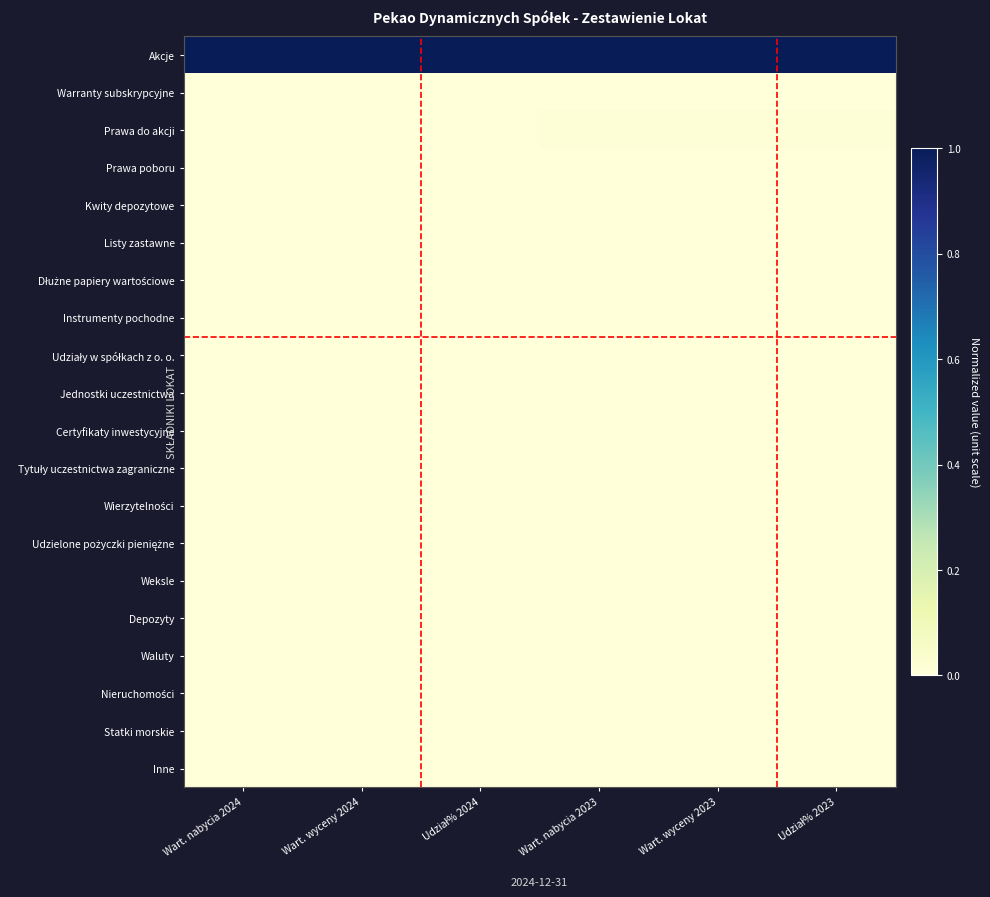

List the series in order of their peak value, lowest first.

Warranty subskrypcyjne, Prawa poboru, Kwity depozytowe, Listy zastawne, Dłużne papiery wartościowe, Udziały w spółkach z o. o., Jednostki uczestnictwa, Certyfikaty inwestycyjne, Tytuły uczestnictwa zagraniczne, Wierzytelności, Udzielone pożyczki pieniężne, Weksle, Depozyty, Waluty, Nieruchomości, Statki morskie, Inne, Instrumenty pochodne, Prawa do akcji, Akcje